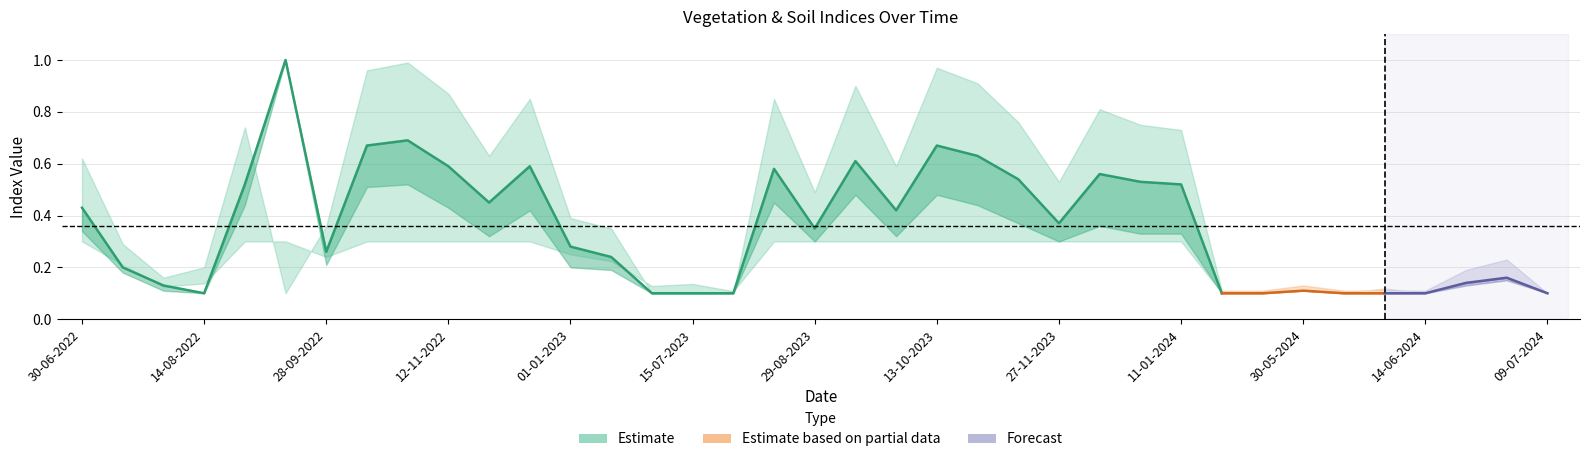

Rank the categories by ndvi value from lowest to highest.

14-08-2022, 30-06-2023, 15-07-2023, 30-07-2023, 20-05-2024, 25-05-2024, 04-06-2024, 09-06-2024, 14-06-2024, 09-07-2024, 30-05-2024, 30-07-2022, 19-06-2024, 24-06-2024, 15-07-2022, 11-01-2023, 28-09-2022, 01-01-2023, 29-08-2023, 27-11-2023, 28-09-2023, 30-06-2022, 27-11-2022, 29-08-2022, 11-01-2024, 01-01-2024, 12-11-2023, 12-12-2023, 14-08-2023, 12-11-2022, 12-12-2022, 13-09-2023, 28-10-2023, 13-10-2022, 13-10-2023, 28-10-2022, 13-09-2022